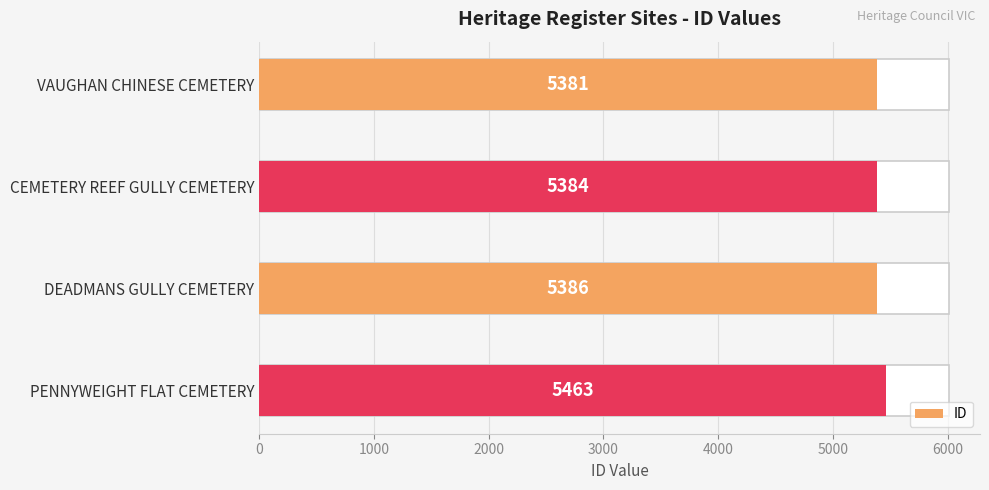

What is the maximum value shown in the chart?

5463